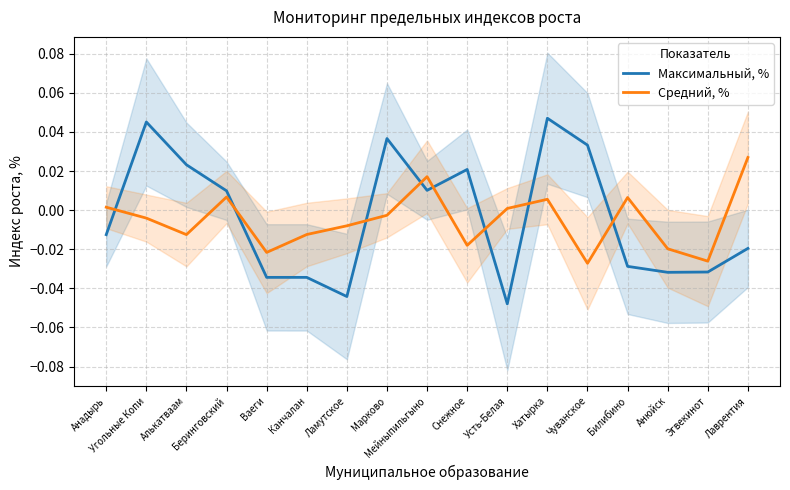

How many intersections are there between Максимальный, % and Средний, %?

8